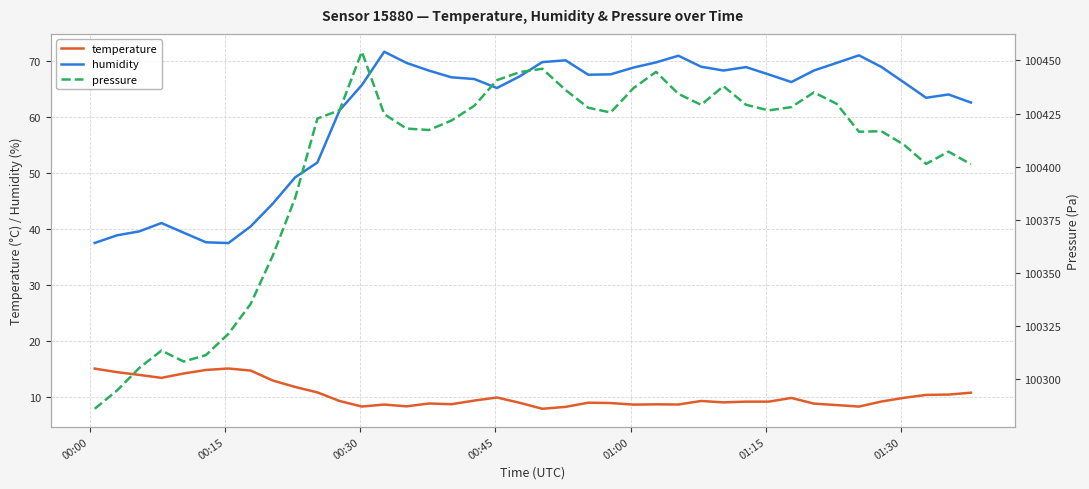

What is the value of the temperature point at the 2nd from the left?

14.5